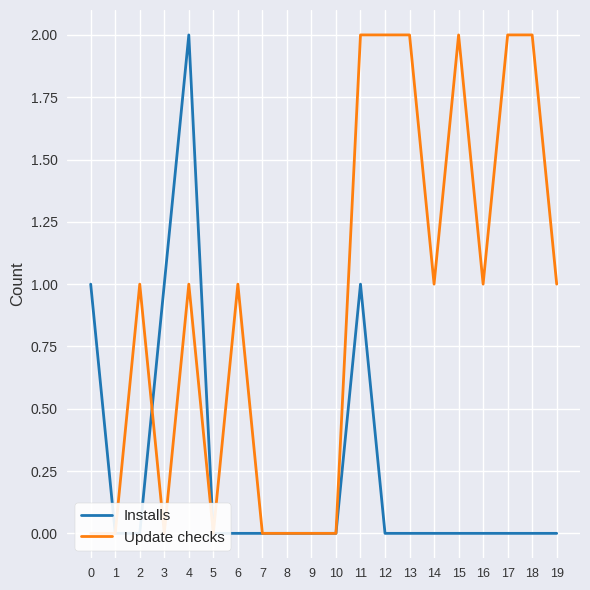

What are all the series names shown in the legend?

Installs, Update checks